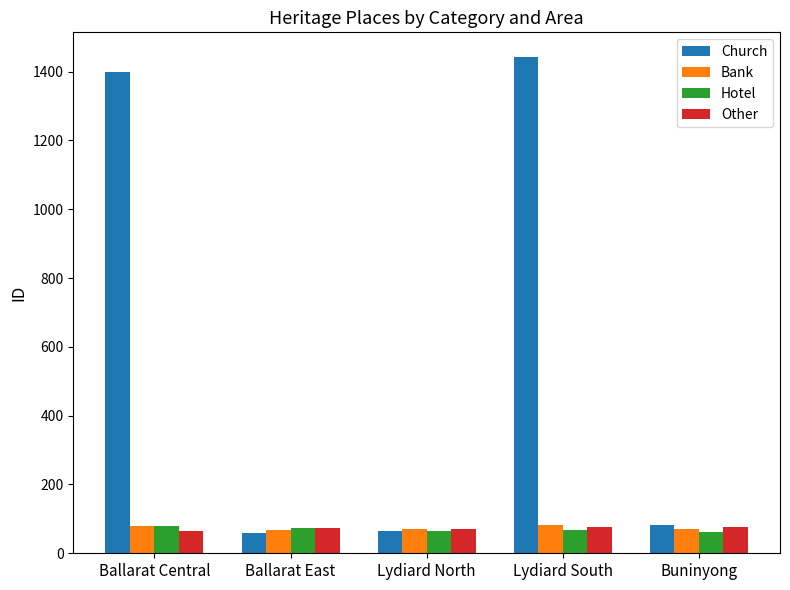

What value does the Hotel series have at Buninyong?

62